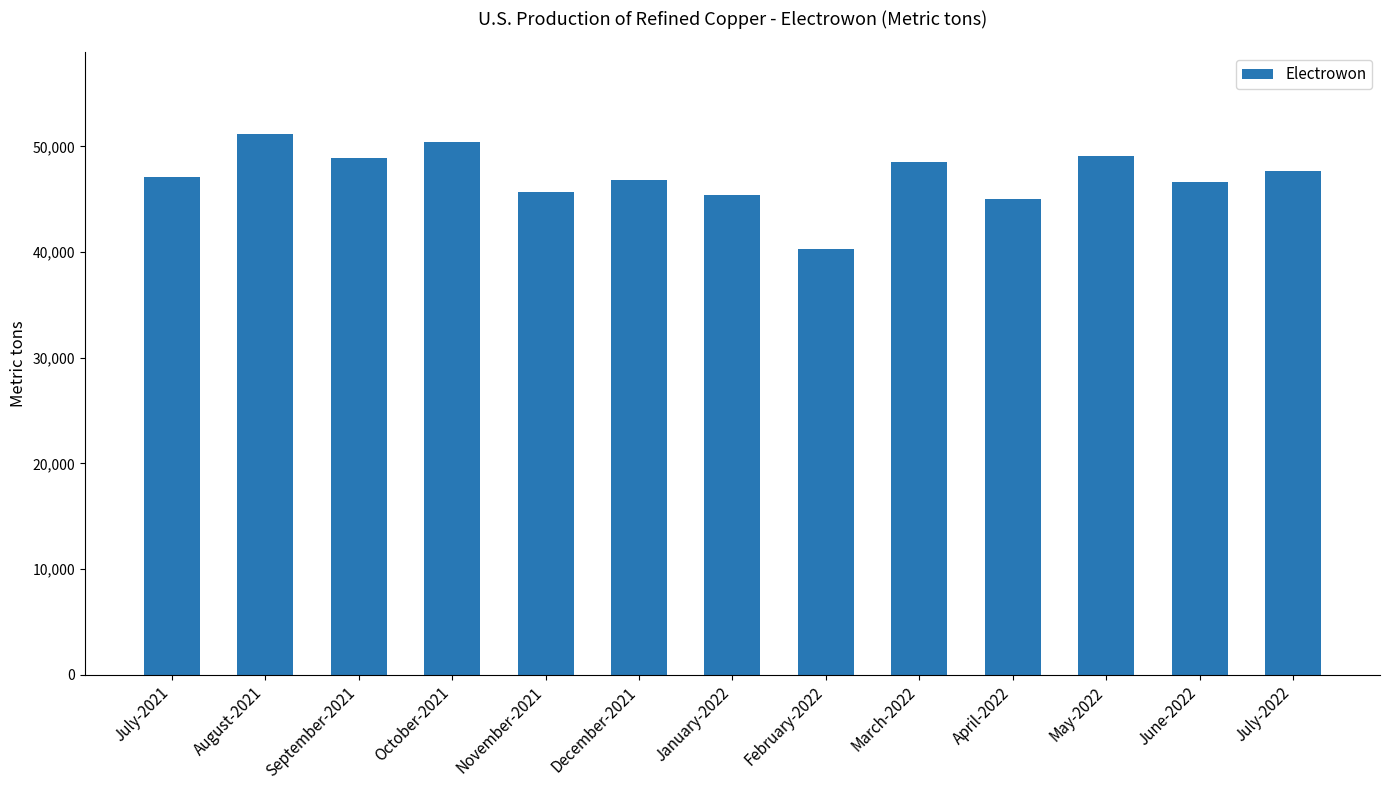

Which category has the highest value across all series?

August-2021